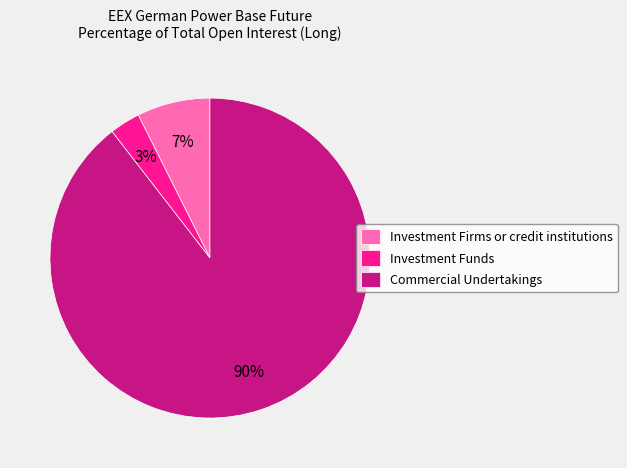

Which category has the smallest portion of the pie?

Investment Funds